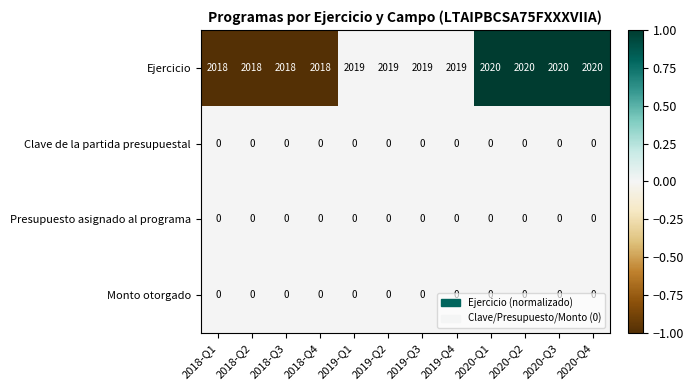

What is the difference between the highest and lowest values at 2020-Q3?

2020